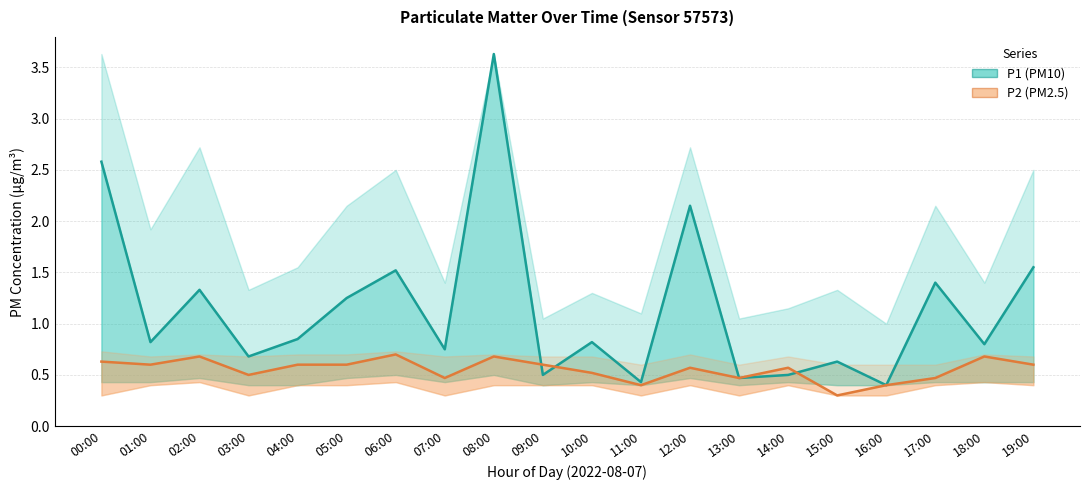

The P2 (PM2.5) series shows 0.6 at 05:00. True or false?

True